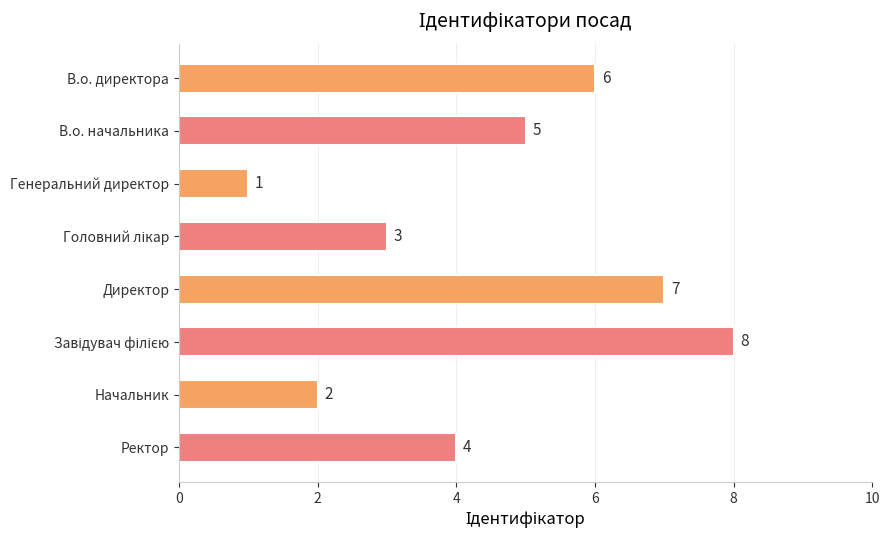

Which label corresponds to the smallest value in the chart?

Генеральний директор